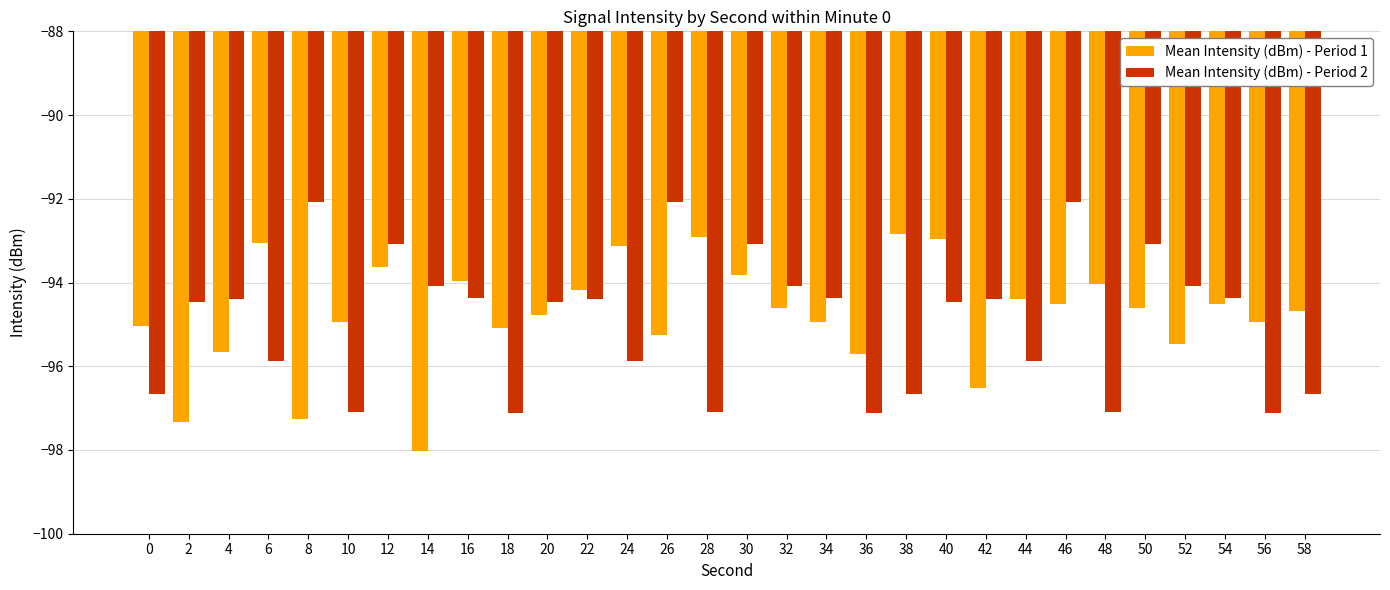

Rank the series by their maximum value, from highest to lowest.

Mean Intensity (dBm) - Period 2, Mean Intensity (dBm) - Period 1